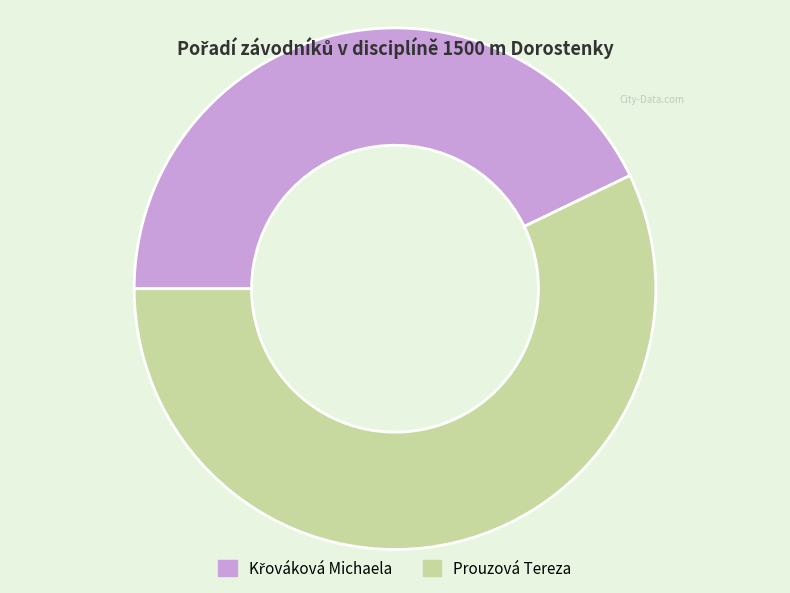

What is the largest slice in the pie chart?

Prouzová Tereza